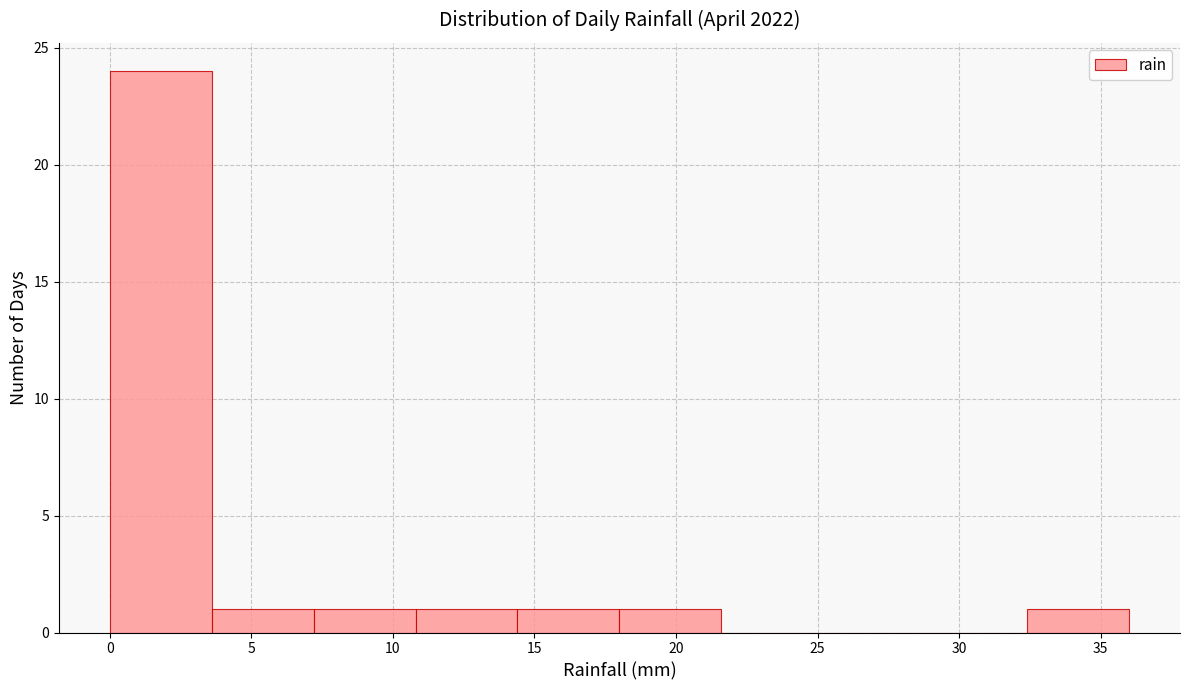

Reading left to right, transcribe this chart: for each bar, give the range it covers on the x-axis and its height. Neither the bar edges nor the heights are printed on the chart, so give them approximately, as read against the axes.

0.0 to 3.6: 24
3.6 to 7.2: 1
7.2 to 10.8: 1
10.8 to 14.4: 1
14.4 to 18.0: 1
18.0 to 21.6: 1
21.6 to 25.2: 0
25.2 to 28.8: 0
28.8 to 32.4: 0
32.4 to 36.0: 1